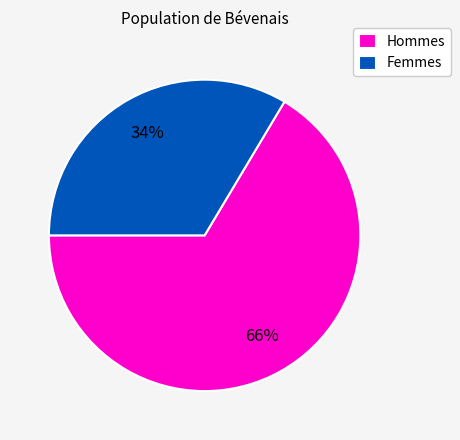

Which category has the smallest portion of the pie?

Femmes